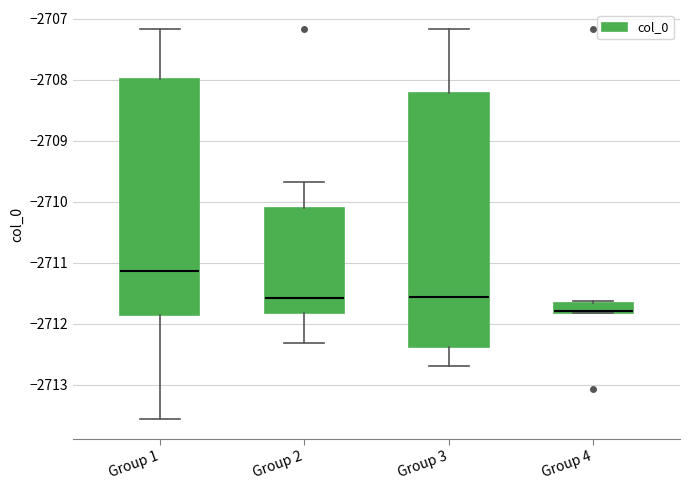

Which box is the tallest, from its lower edge to its upper edge?

Group 3